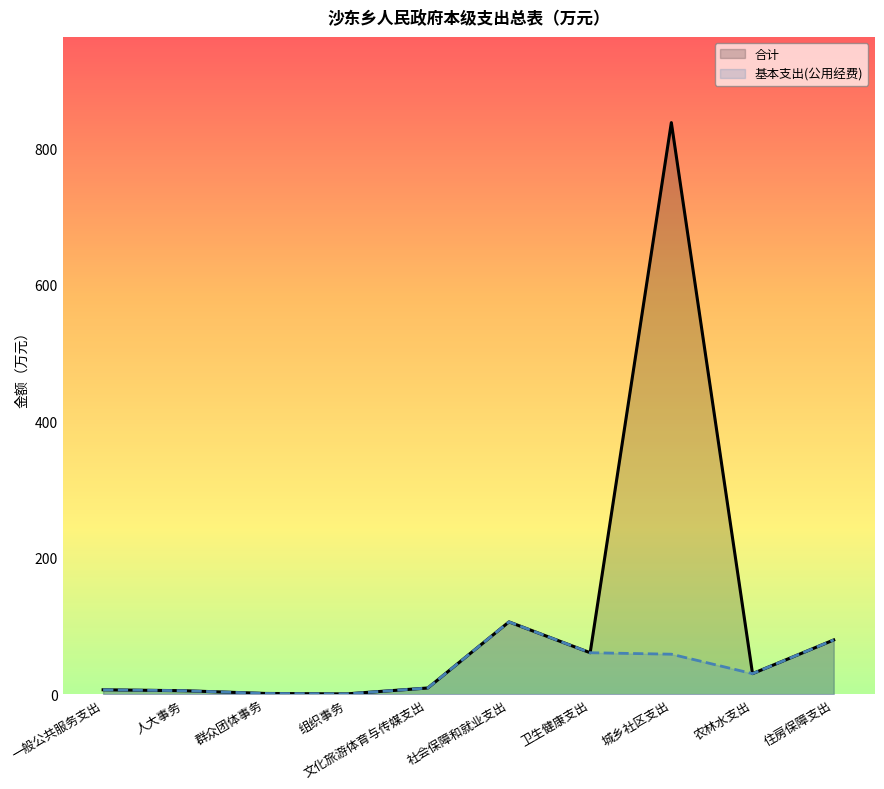

In 基本支出(公用经费), how many points are higher than both neighbors (excluding endpoints)?

1